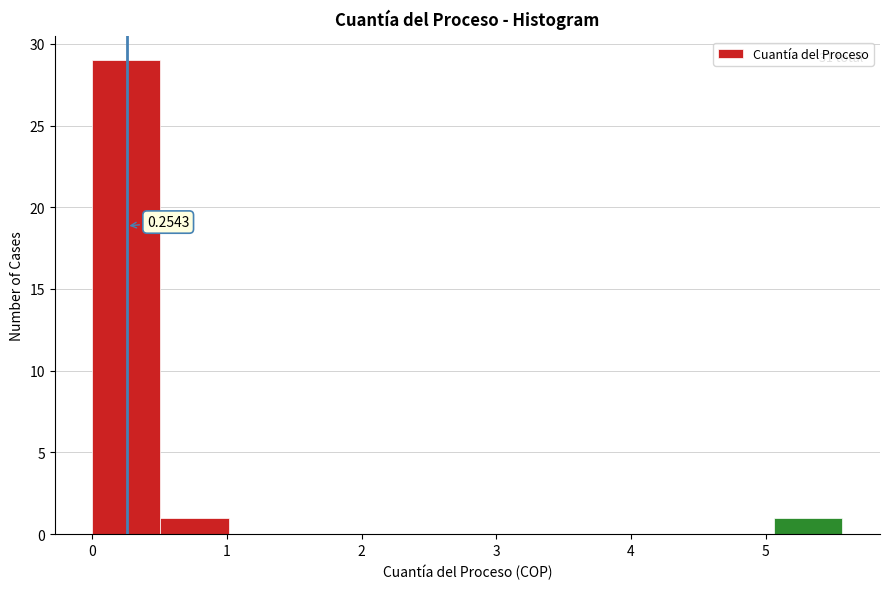

Which range on the x-axis has the tallest bar?

0.0 to 0.5